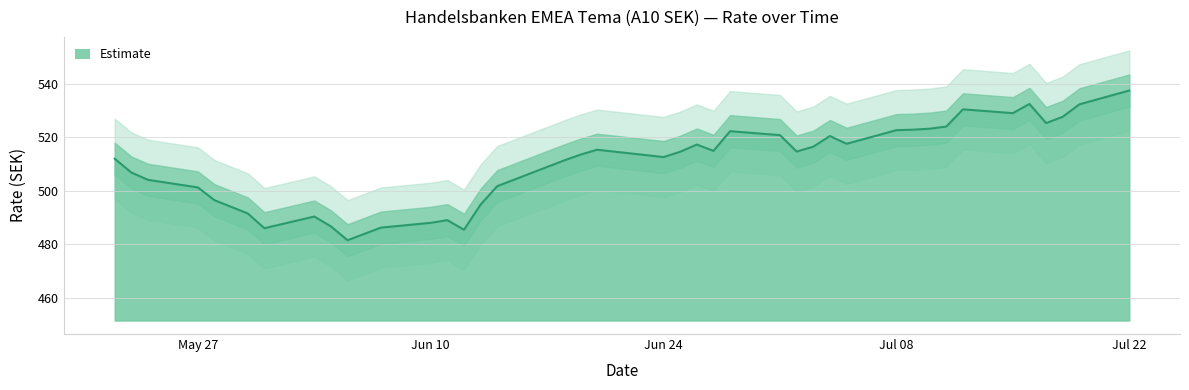

What is the difference between the values at 31.05.2024 and 15.07.2024?

43.0